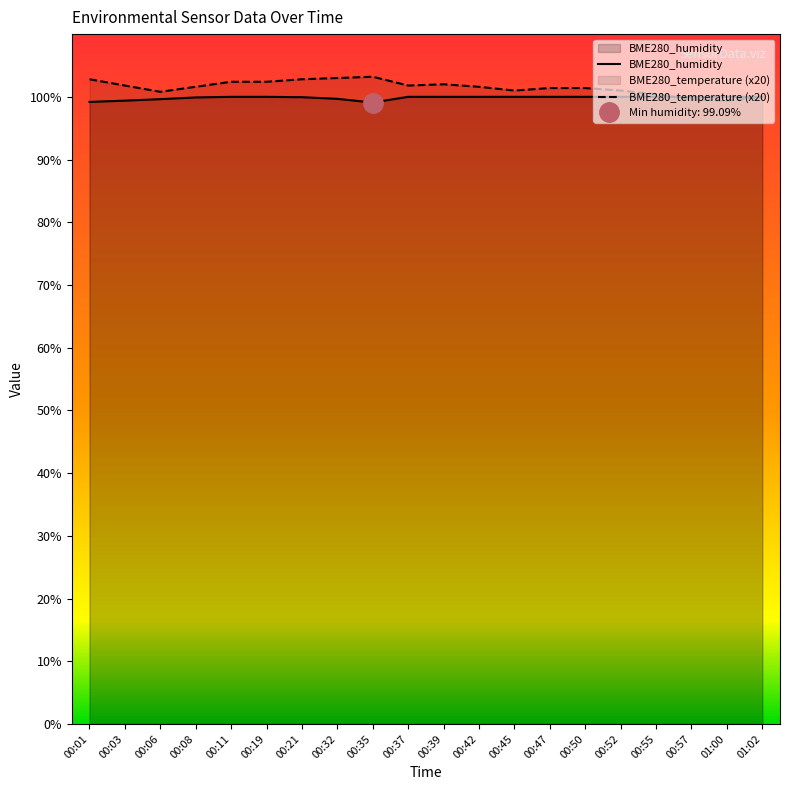

What is the difference between the second highest and minimum values in the BME280_temperature series?

3.6